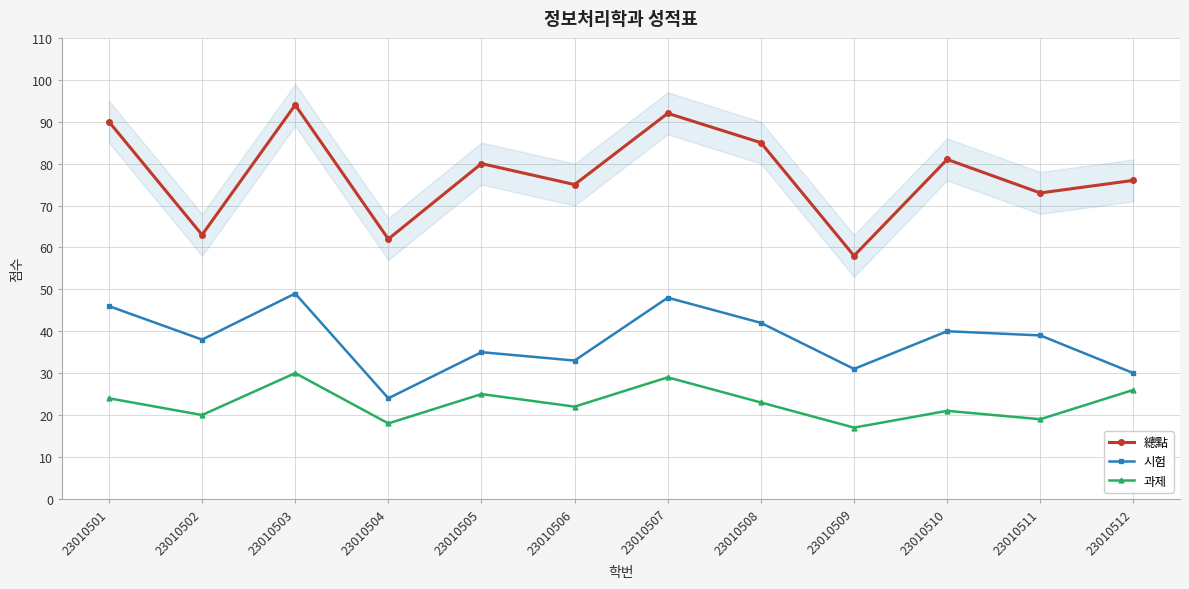

At how many categories does at least one series exceed 37?

12